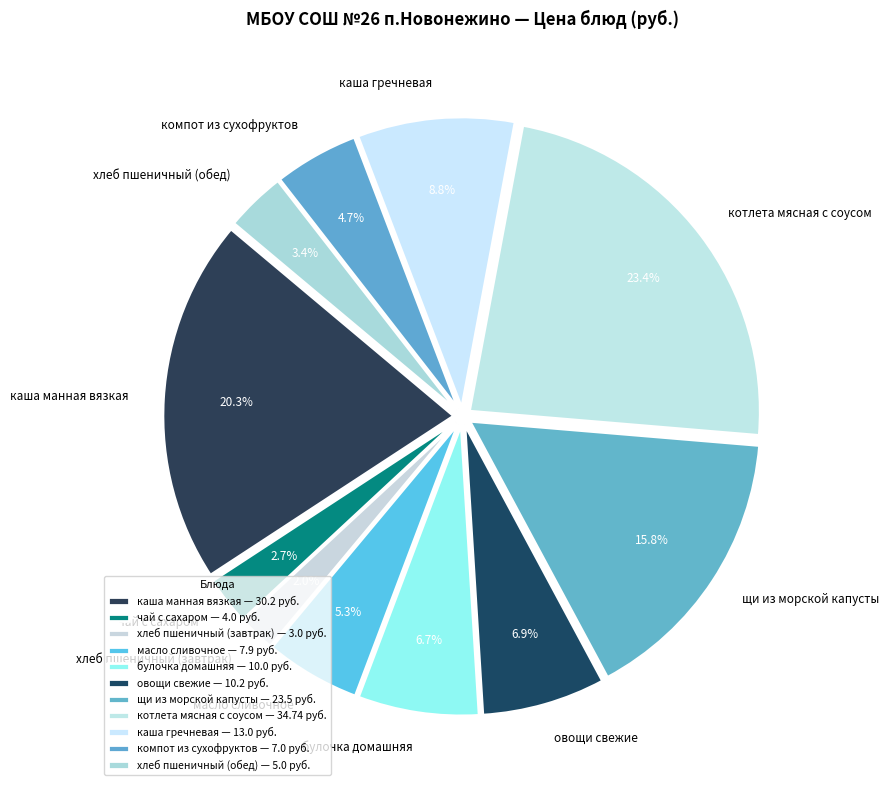

How many segments does this pie chart have?

11